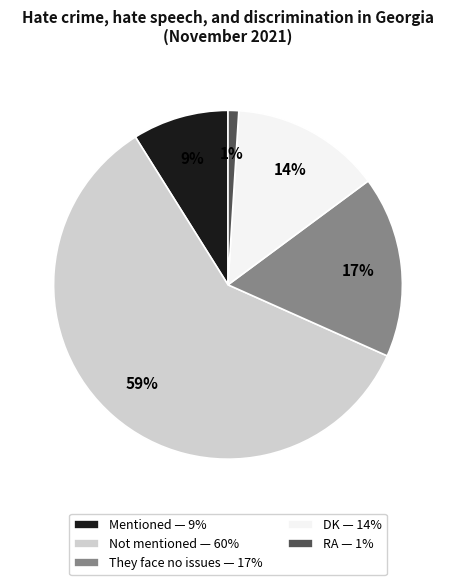

Between Not mentioned and They face no issues, which is larger?

Not mentioned